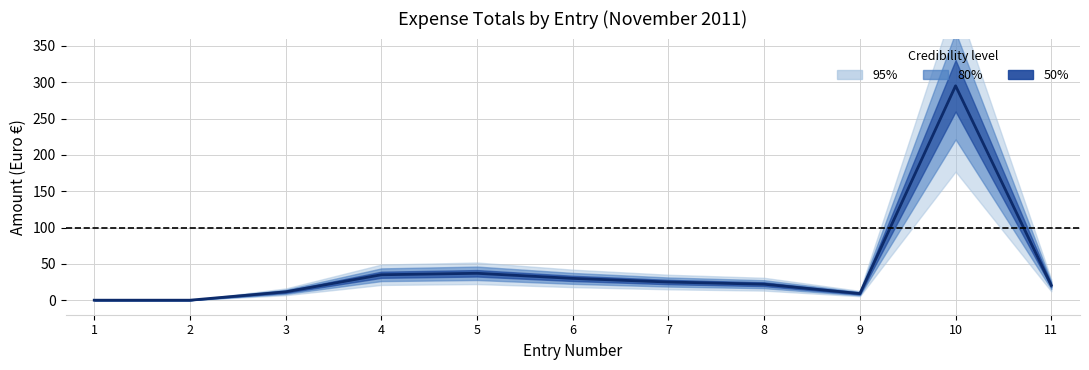

What is the difference between the maximum and minimum values?

295.0